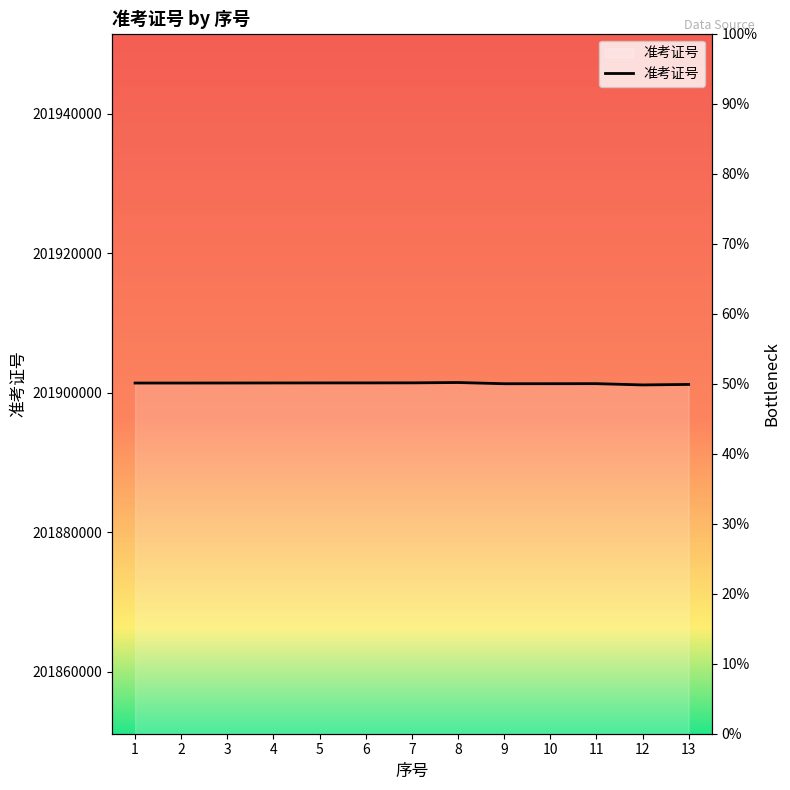

Where is the first local minimum?

9